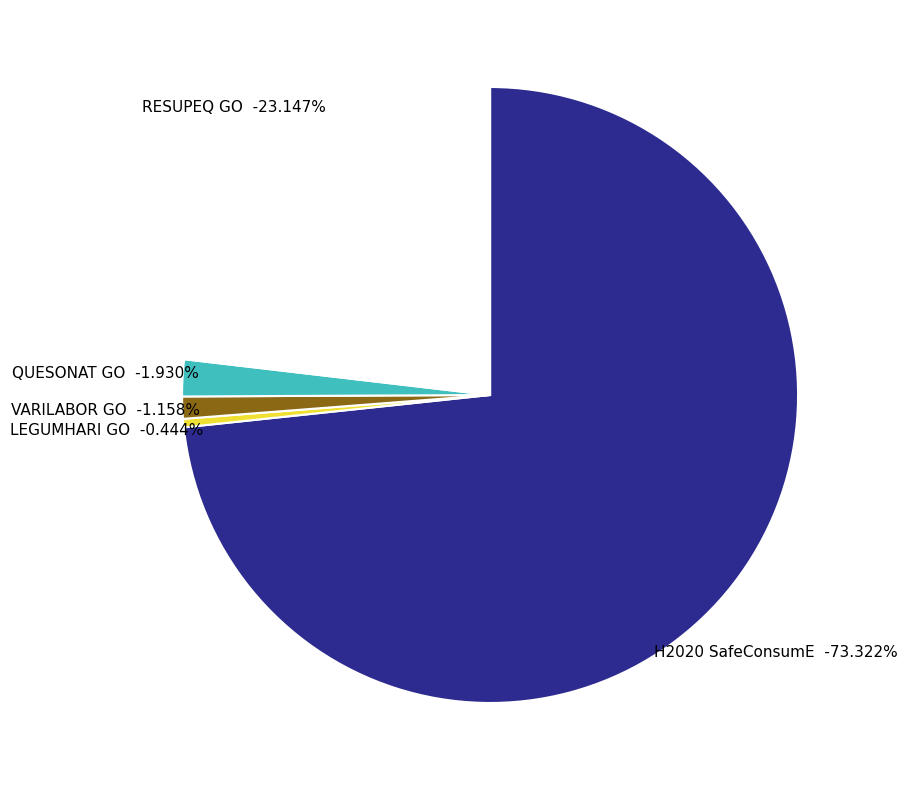

Is there any slice that represents more than half of the pie?

Yes